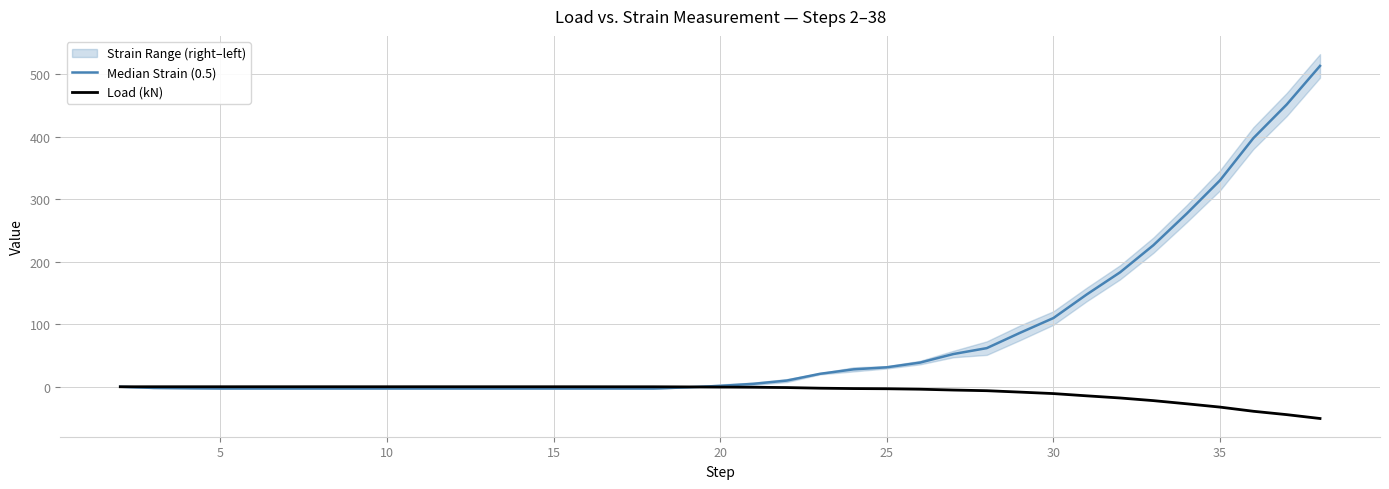

List the series in order of their overall mean, highest first.

Median Strain (0.5), Load (kN)